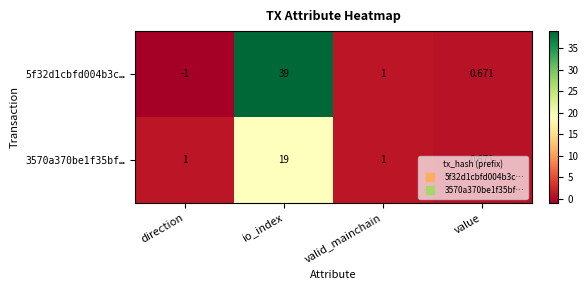

Where does the 5f32d1cbfd004b3c… series first go above 1?

io_index